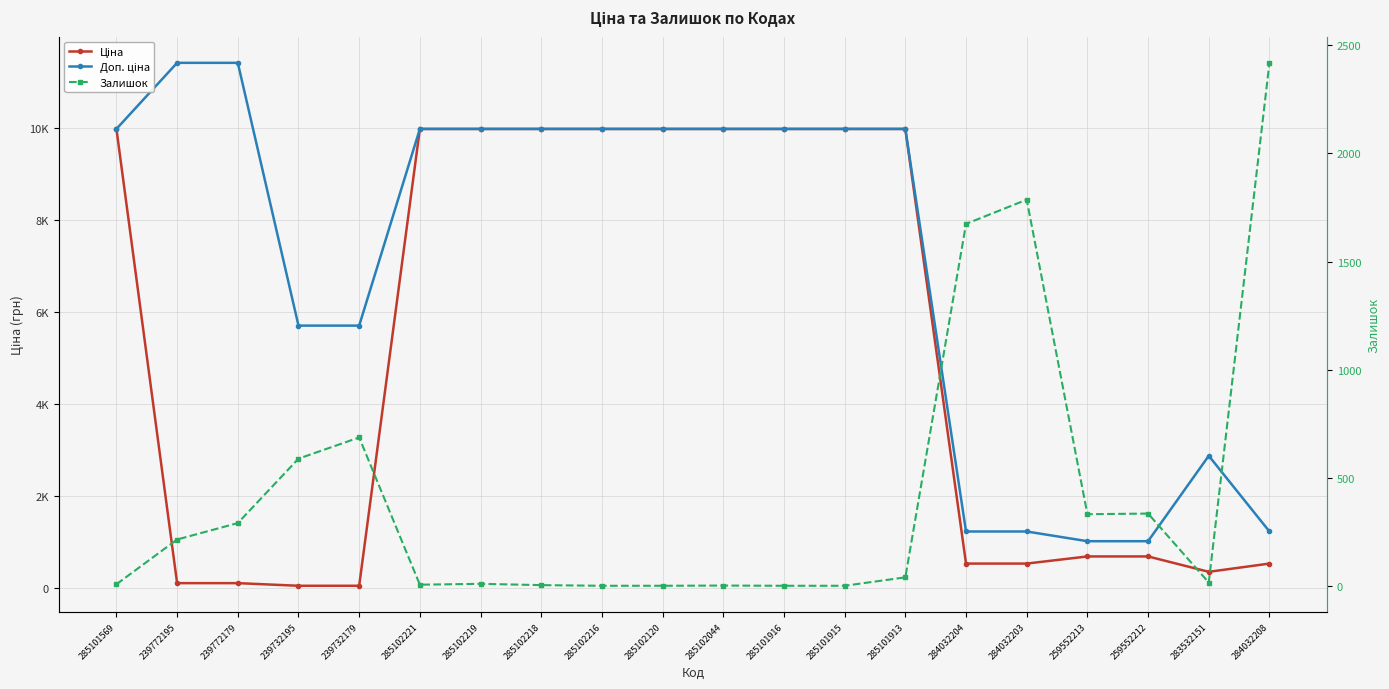

True or false: Ціна has more than 0 interior local peaks.

False